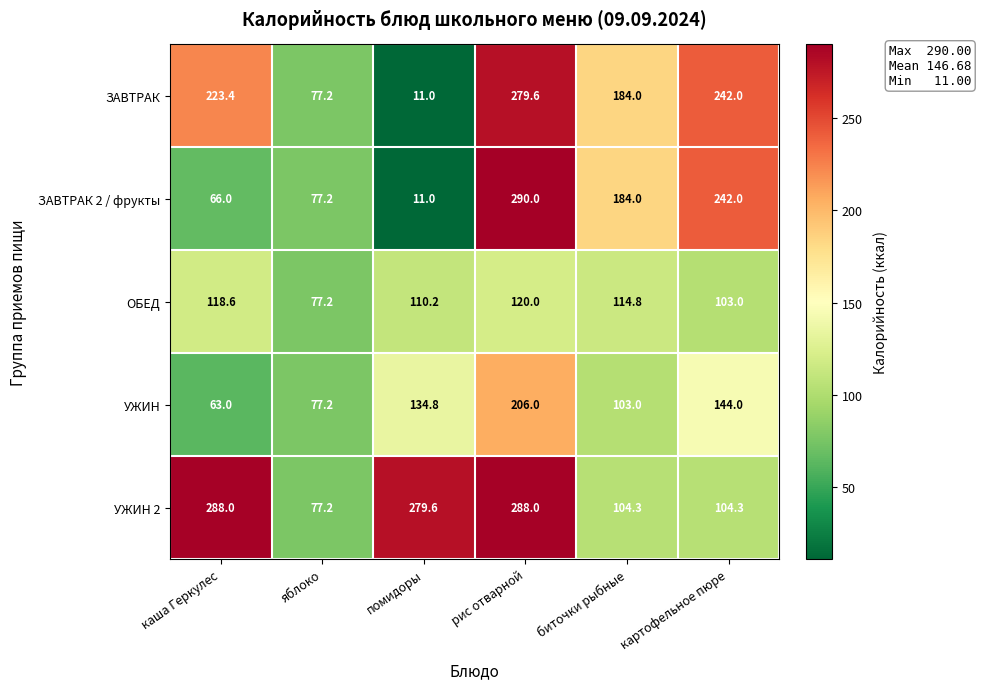

What is the smallest value displayed?

11.0